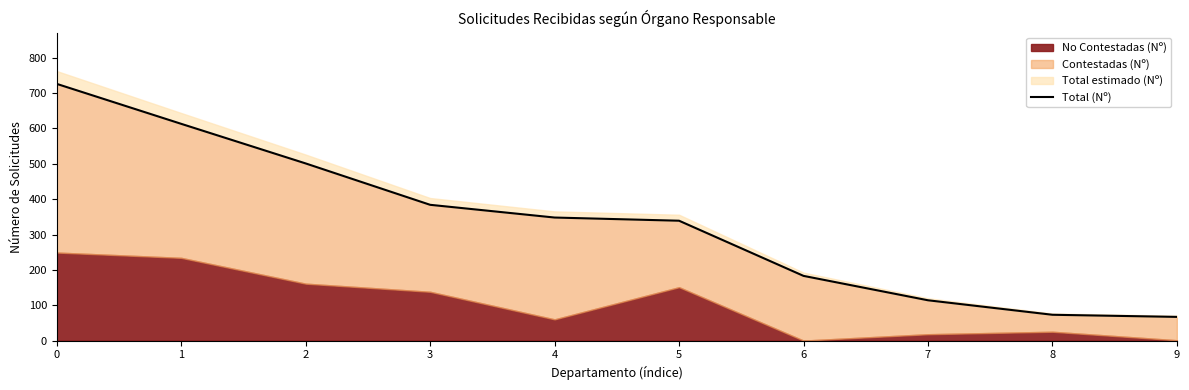

How many lines are shown in the chart?

1